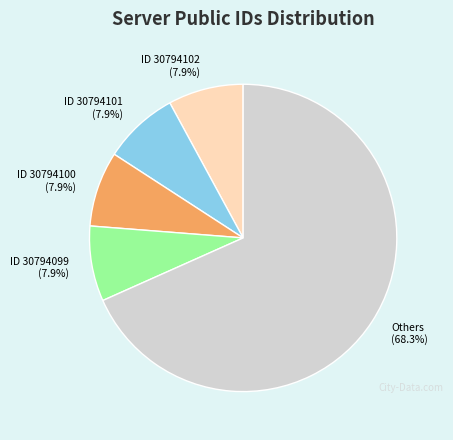

Combined, do ID 30794099 and ID 30794102 account for over 50%?

No